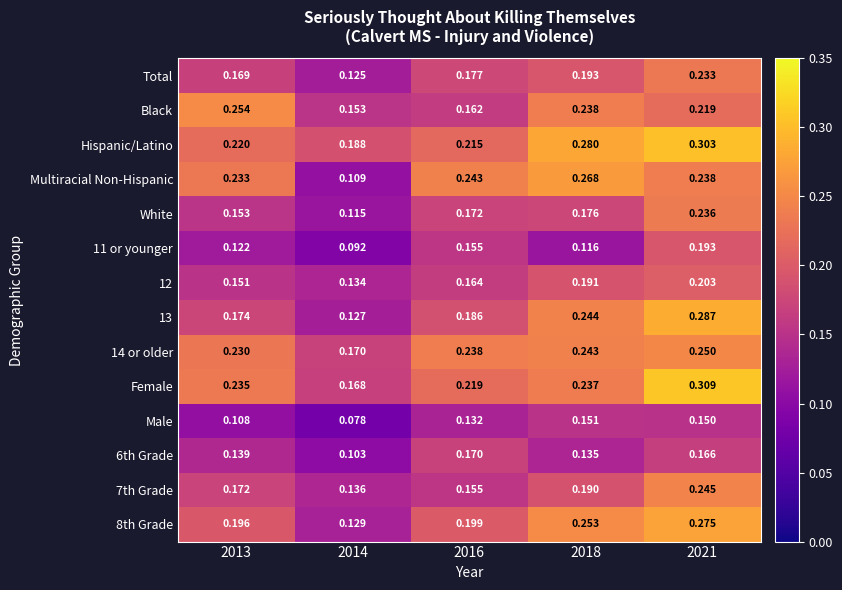

Which series changed the most between 2014 and 2018?

Multiracial Non-Hispanic